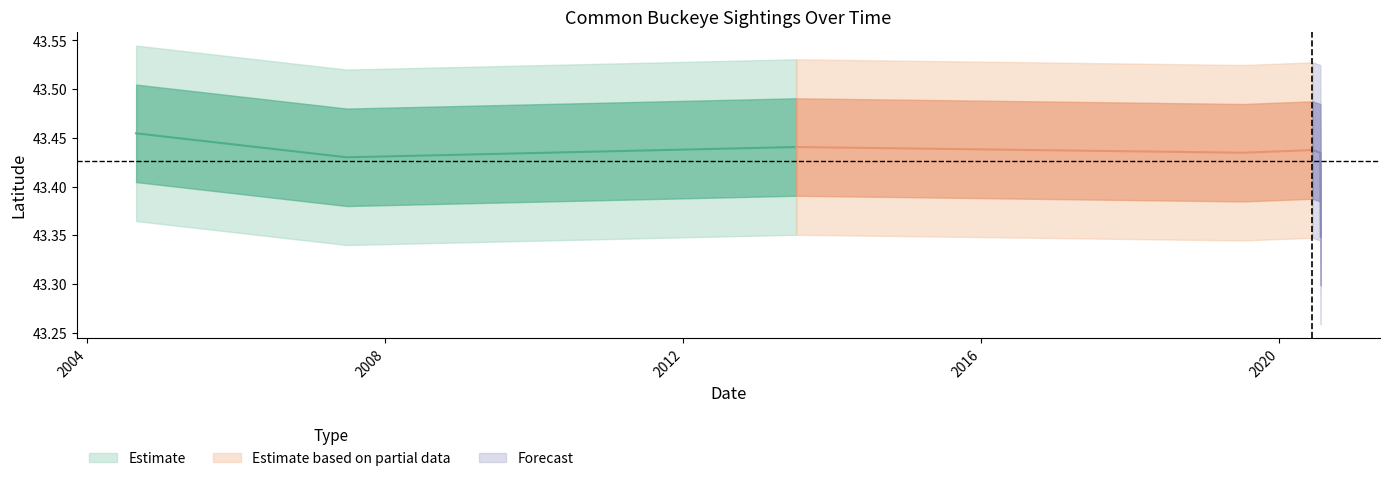

Does the chart have visible grid lines?

No